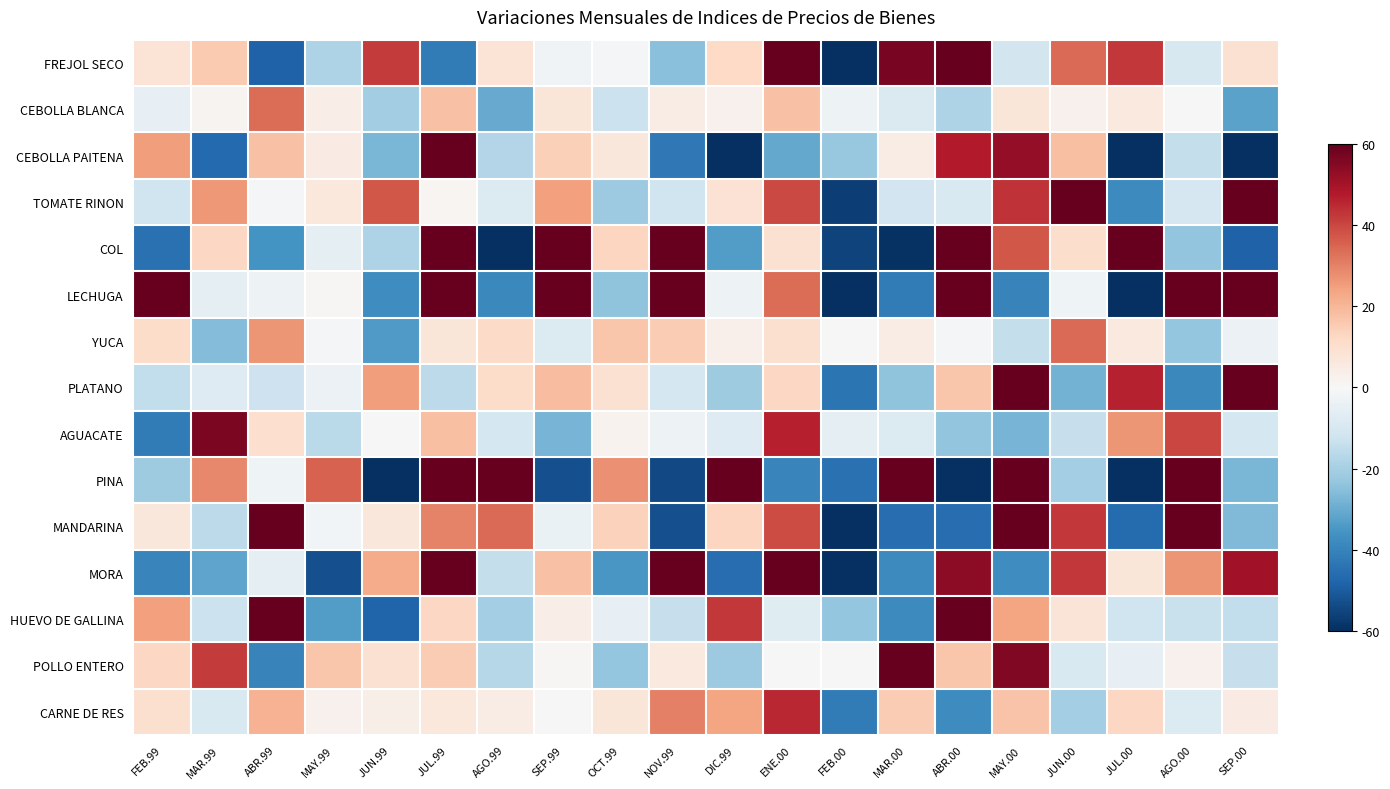

Which has a higher value, MAY.99 or FEB.99?

FEB.99